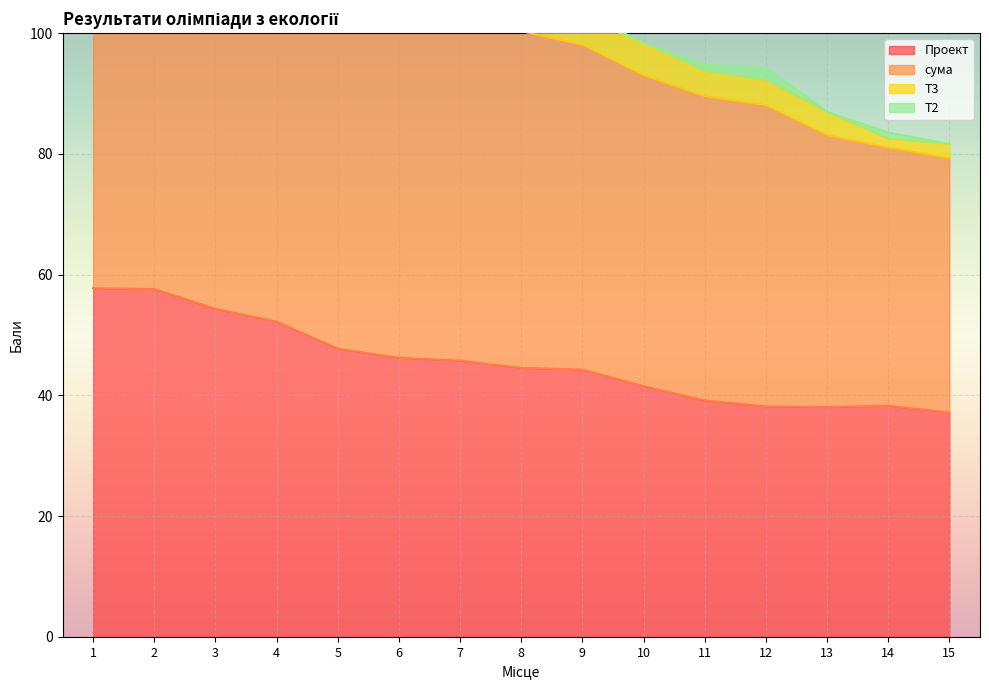

Where does the сума series first go above 107?

1